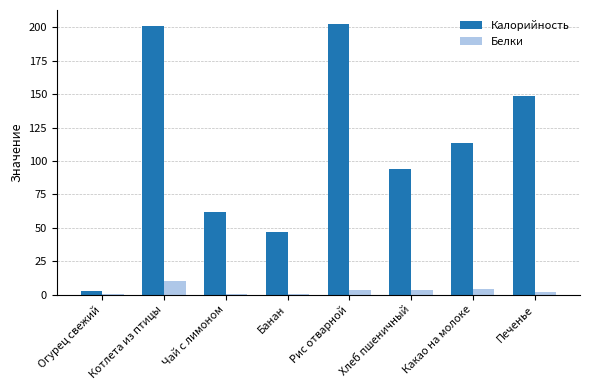

Is it true that Калорийность equals 94.0 at Хлеб пшеничный?

True